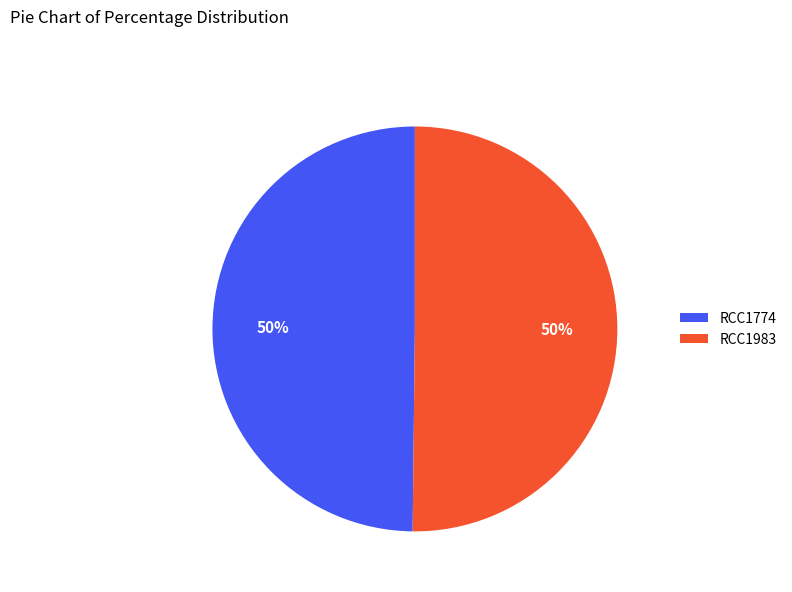

What is the ratio of the value at RCC1983 to the value at RCC1774?

1.0